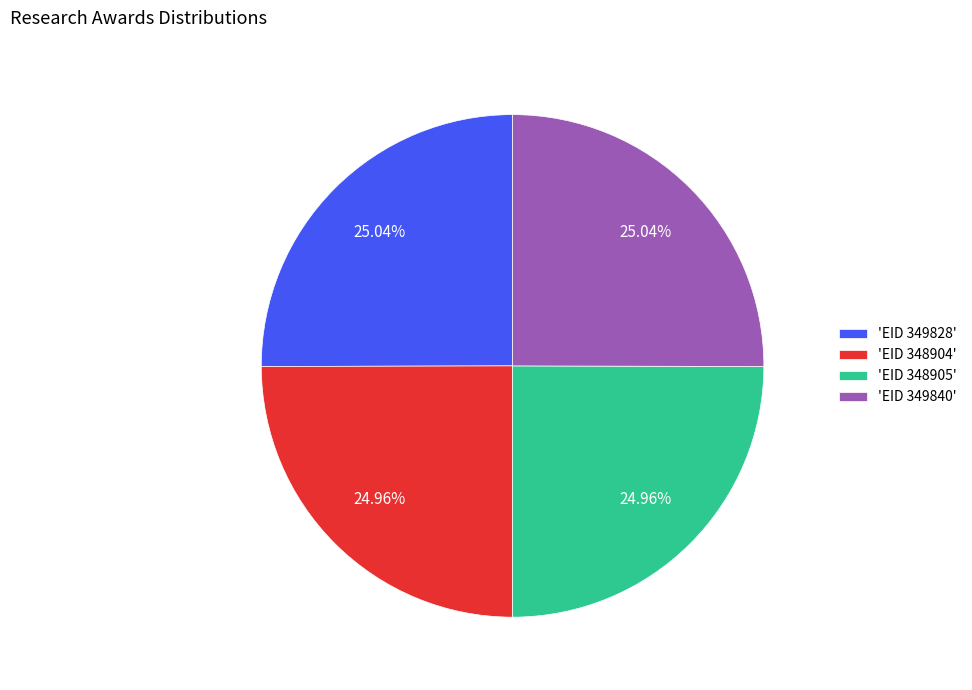

Is the sum of 'EID 349840' and 'EID 349828' greater than half?

Yes